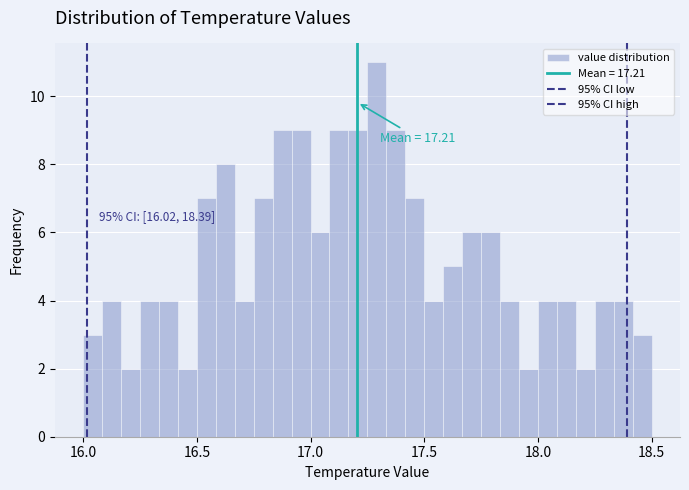

Around what value on the x-axis is the tallest bar? Give the approximate position of its centre, as read against the axis.

17.30